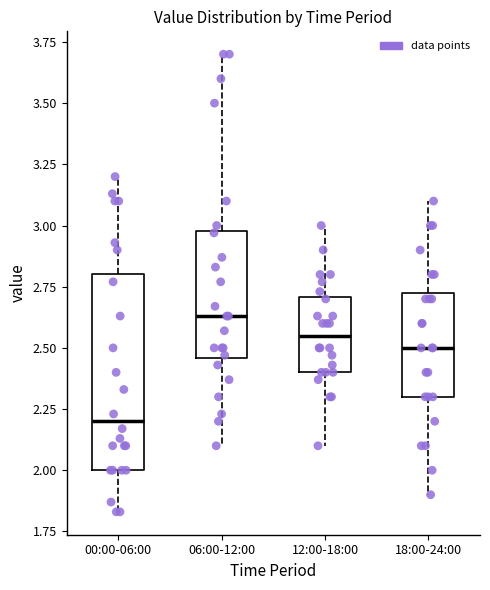

Reading left to right, transcribe this box plot: for each box, give where its median line is, the range the box spans, and where its two whiskers end, as read against the y-axis. The values are not printed on the chart, so give them approximately, as read against the axis.

00:00-06:00: median 2.20, box 2.00 to 2.80, whiskers 1.85 to 3.20
06:00-12:00: median 2.65, box 2.45 to 3.00, whiskers 2.10 to 3.70
12:00-18:00: median 2.55, box 2.40 to 2.70, whiskers 2.10 to 3.00
18:00-24:00: median 2.50, box 2.30 to 2.75, whiskers 1.90 to 3.10